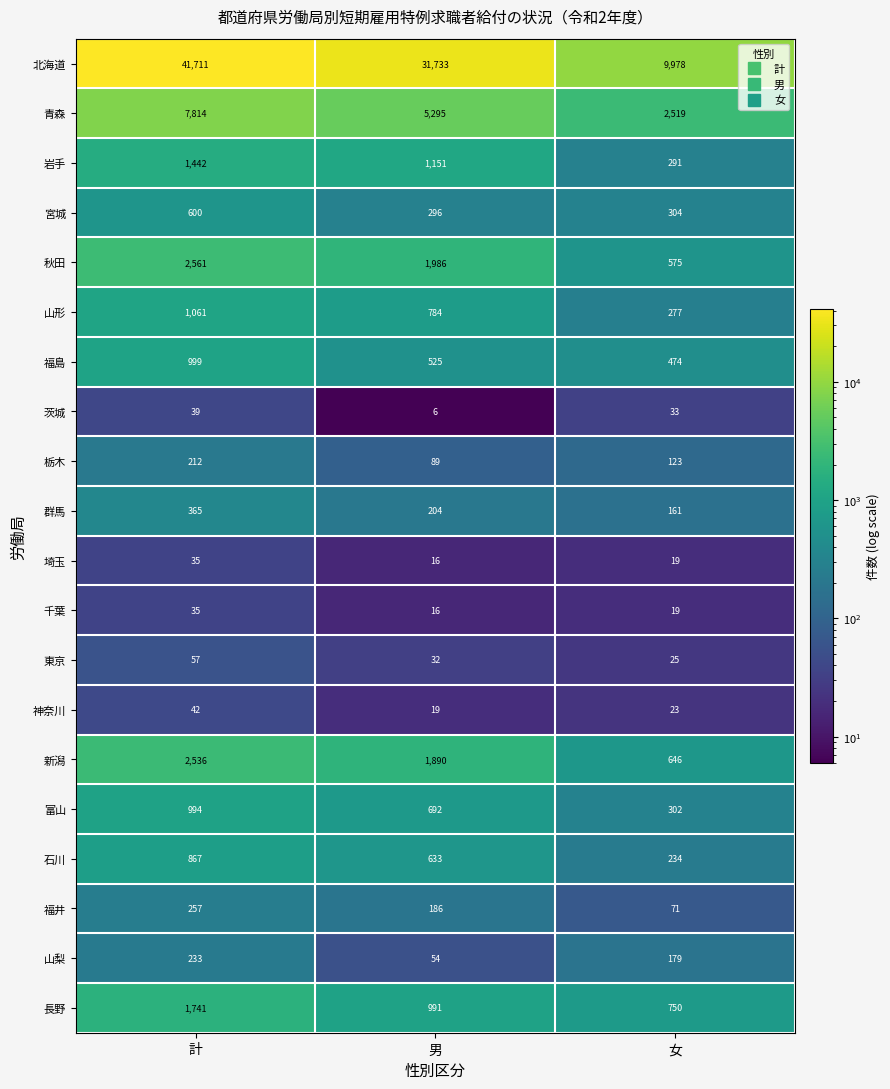

Where is 東京 nearest to the value 41?

男